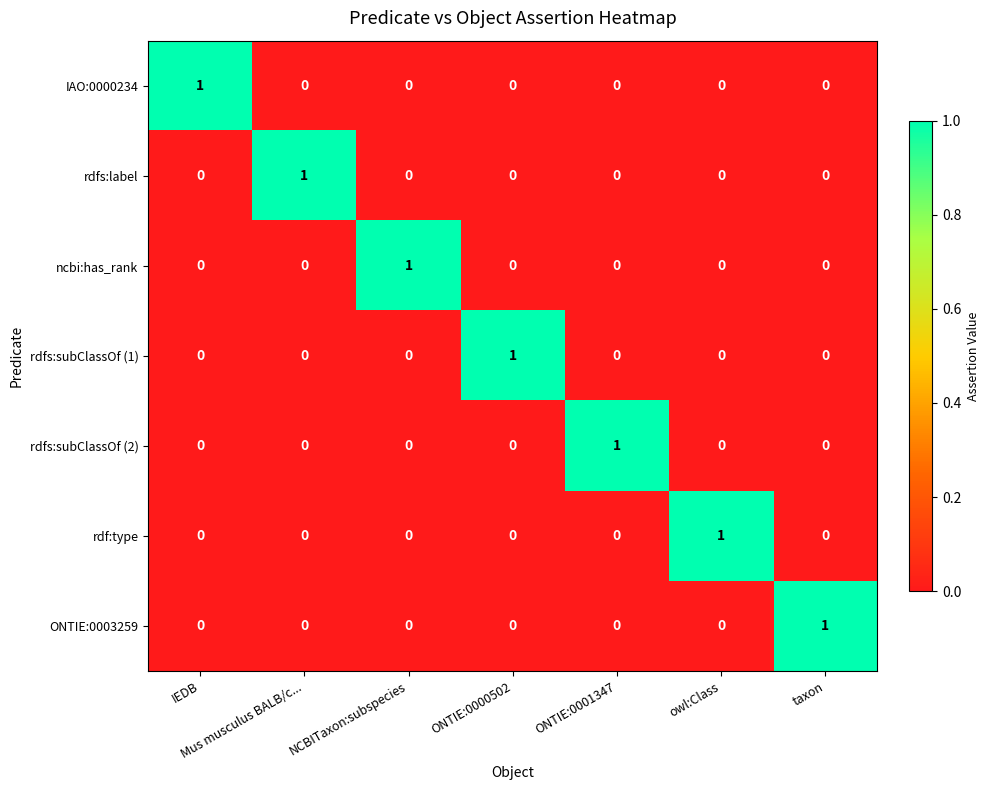

At which label does rdfs:subClassOf (2) reach its peak?

ONTIE:0001347